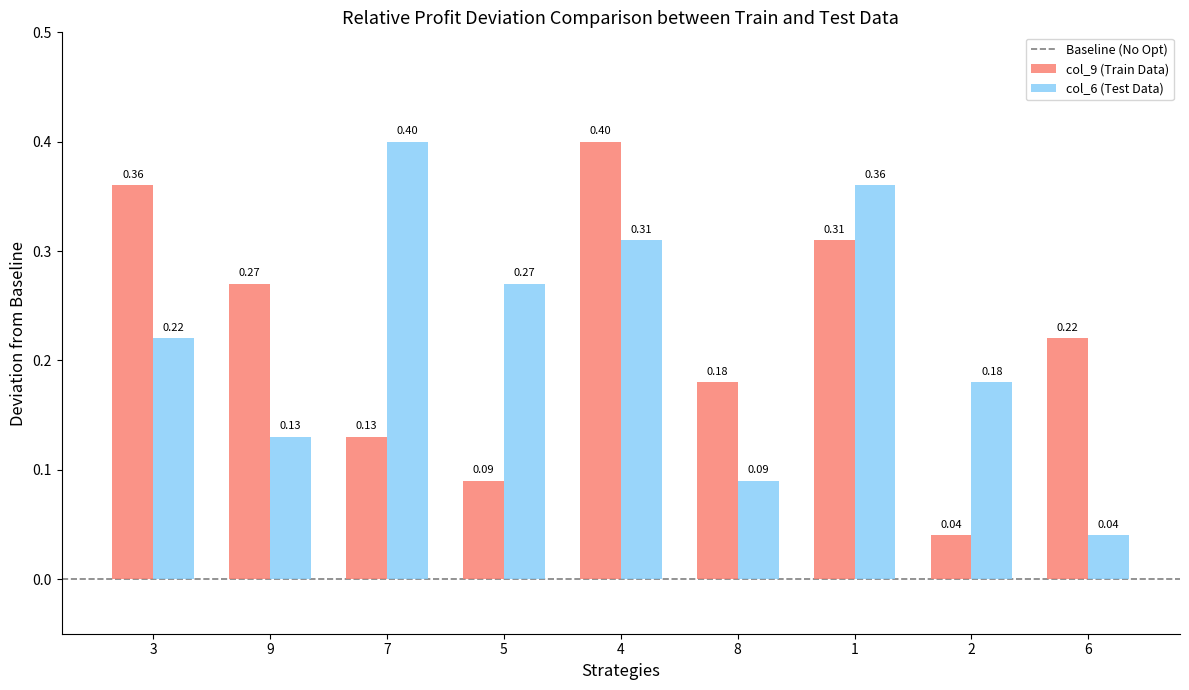

Is the value of col_9 (Train Data) at 2 greater than the value of col_6 (Test Data) at 2?

No